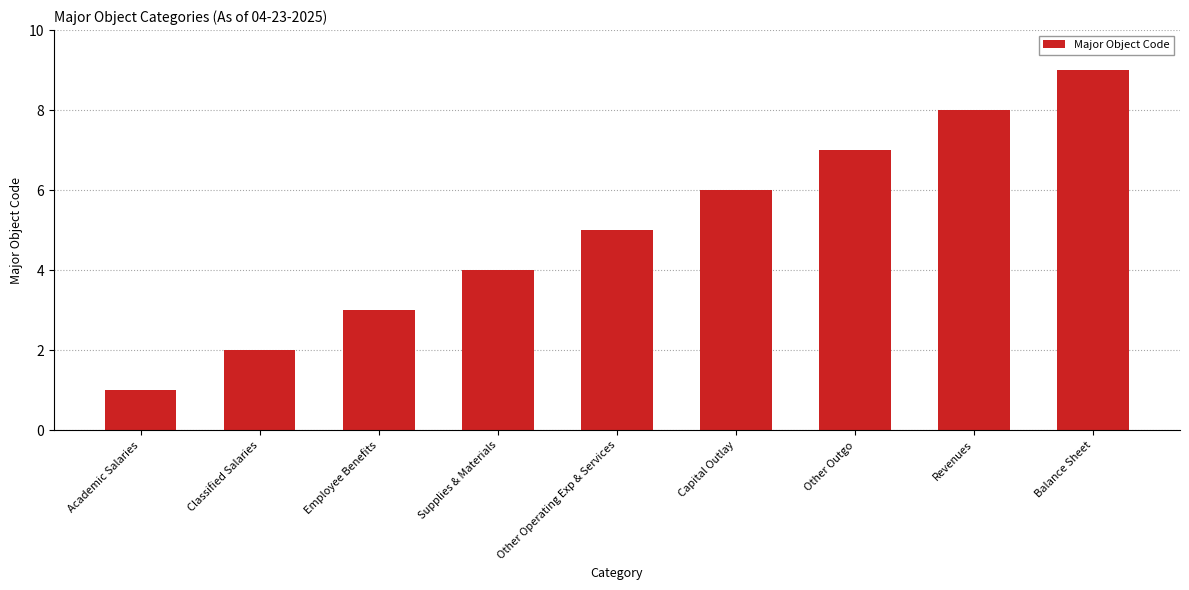

What is the difference between the second highest and minimum values?

7